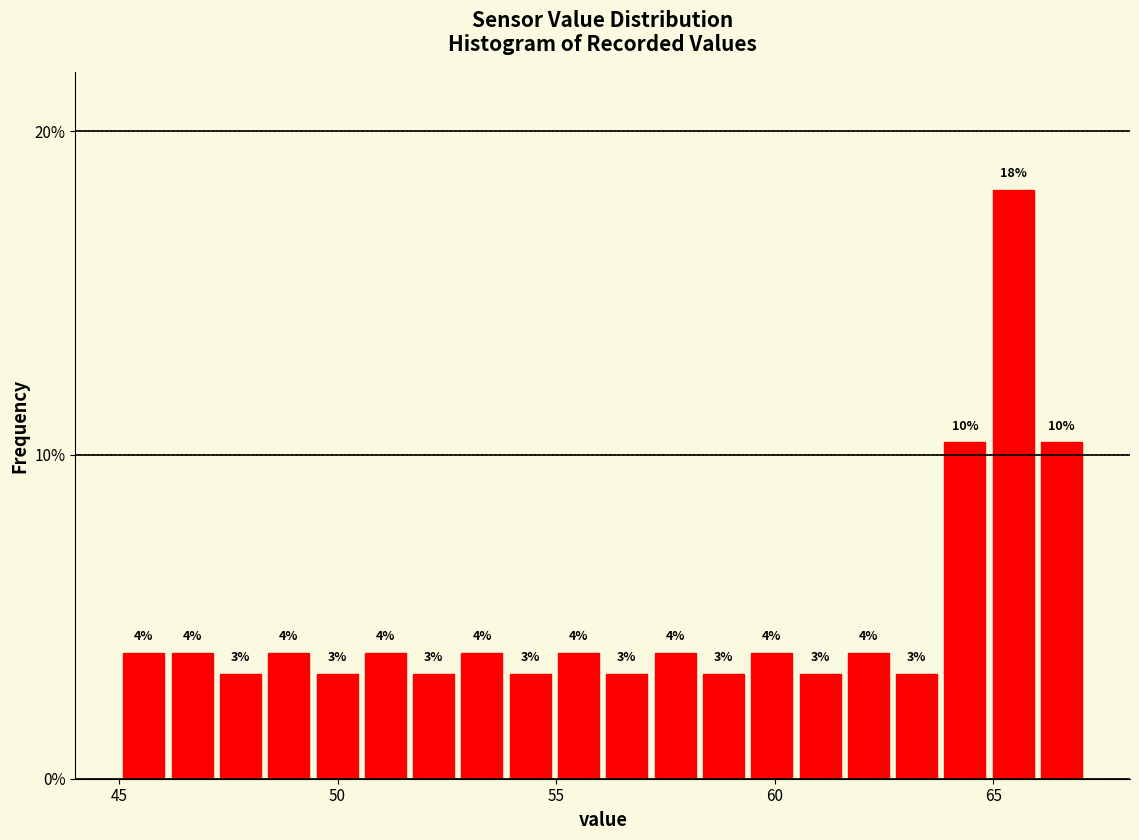

Around what value on the x-axis is the tallest bar? Give the approximate position of its centre, as read against the axis.

65.5